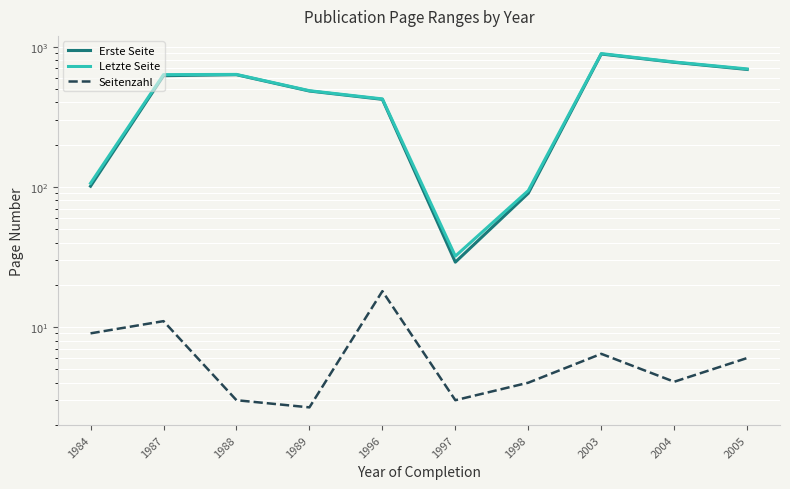

At which category does Erste Seite reach its first local valley?

1997